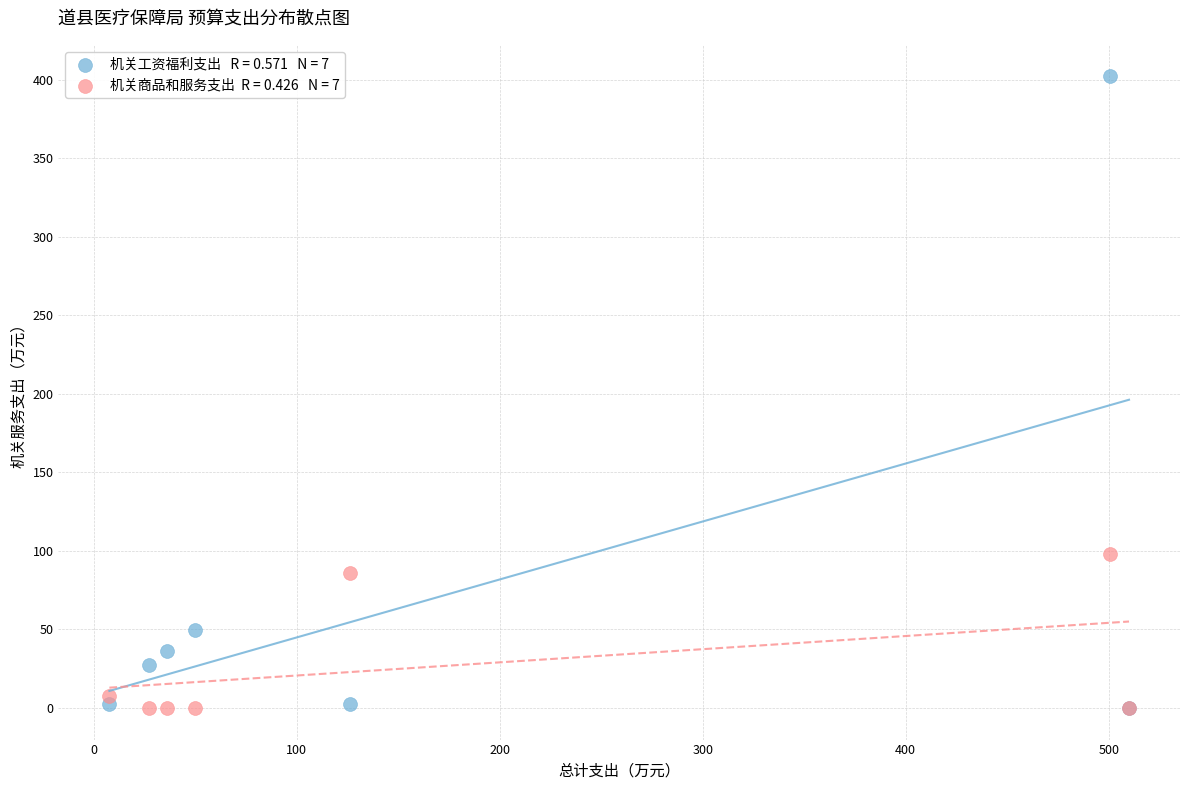

Across all series, what Y value is closest to 201?

98.2